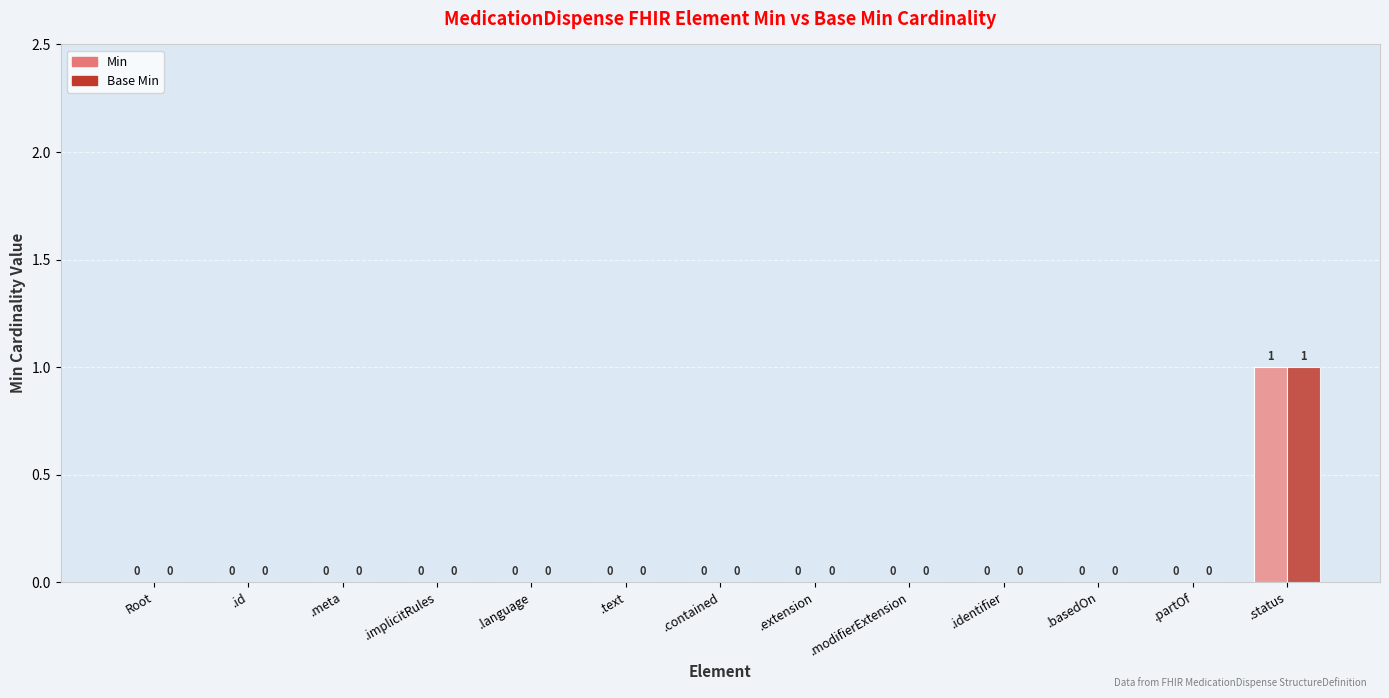

Is the value of Min at .status greater than the value of Base Min at .implicitRules?

Yes